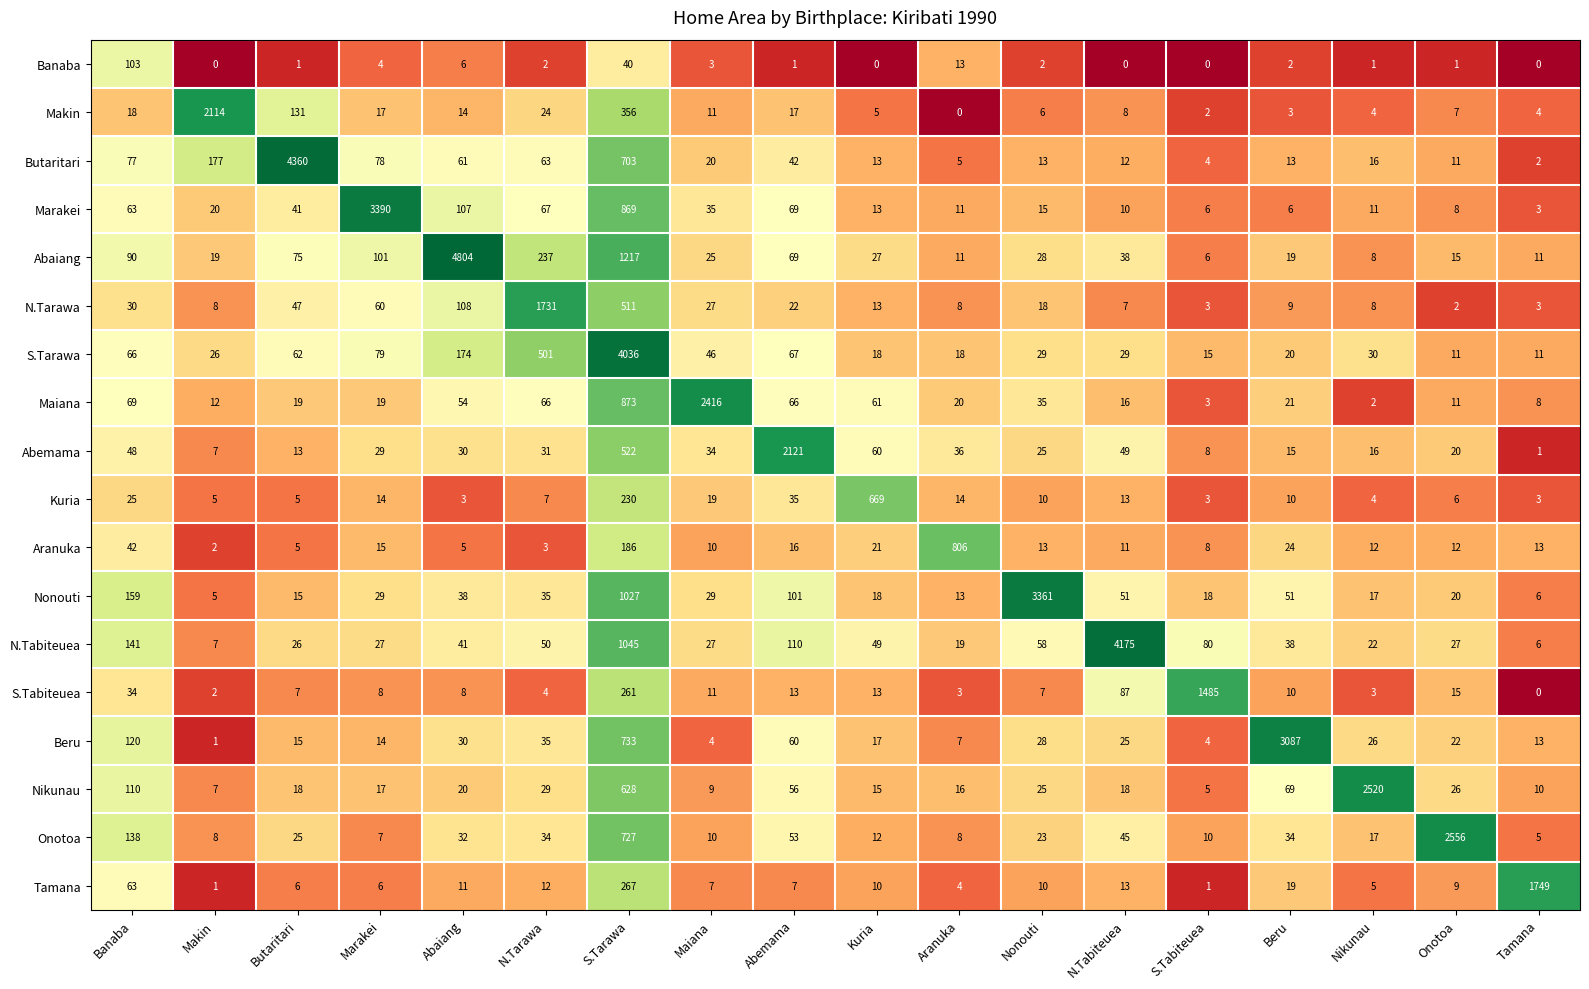

What is the spread (max minus min) of values at Banaba?

141